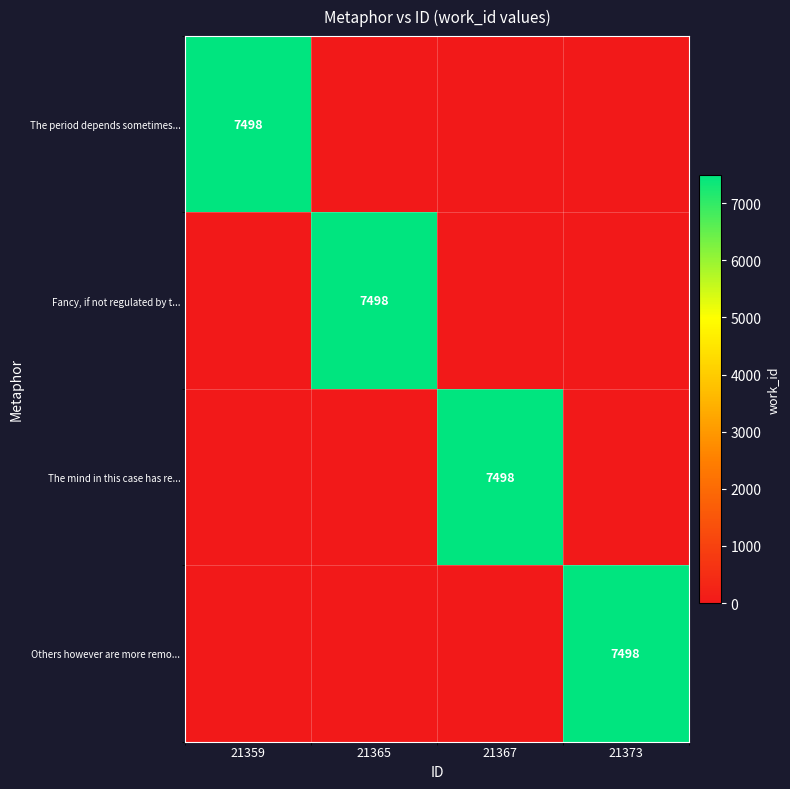

What is the difference between the highest and lowest values at 21359?

7498